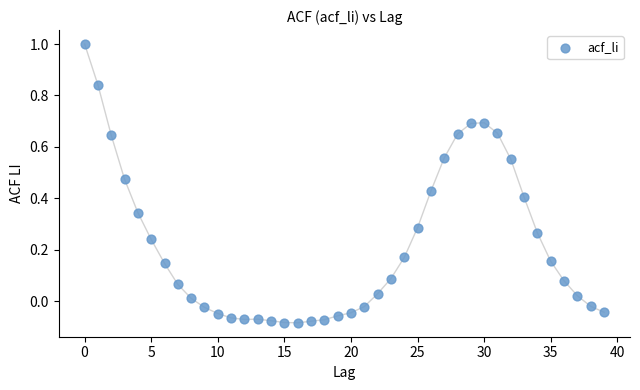

How many data points are displayed?

40